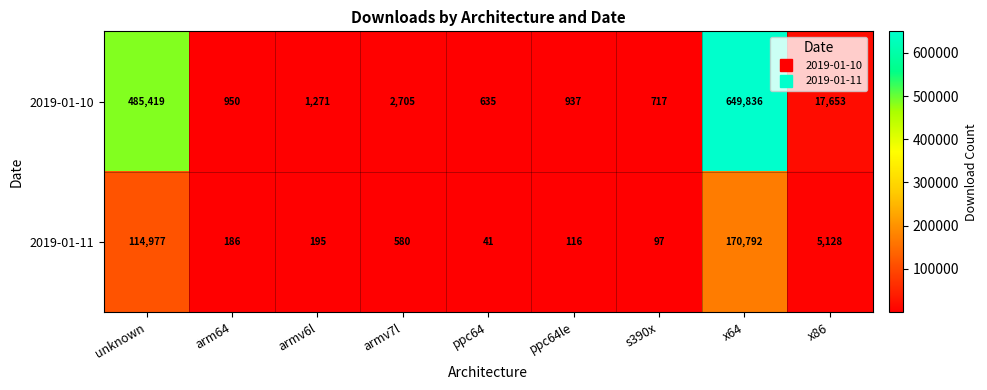

Reading left to right, extract all data points from this chart.

2019-01-10: 485419	950	1271	2705	635	937	717	649836	17653
2019-01-11: 114977	186	195	580	41	116	97	170792	5128